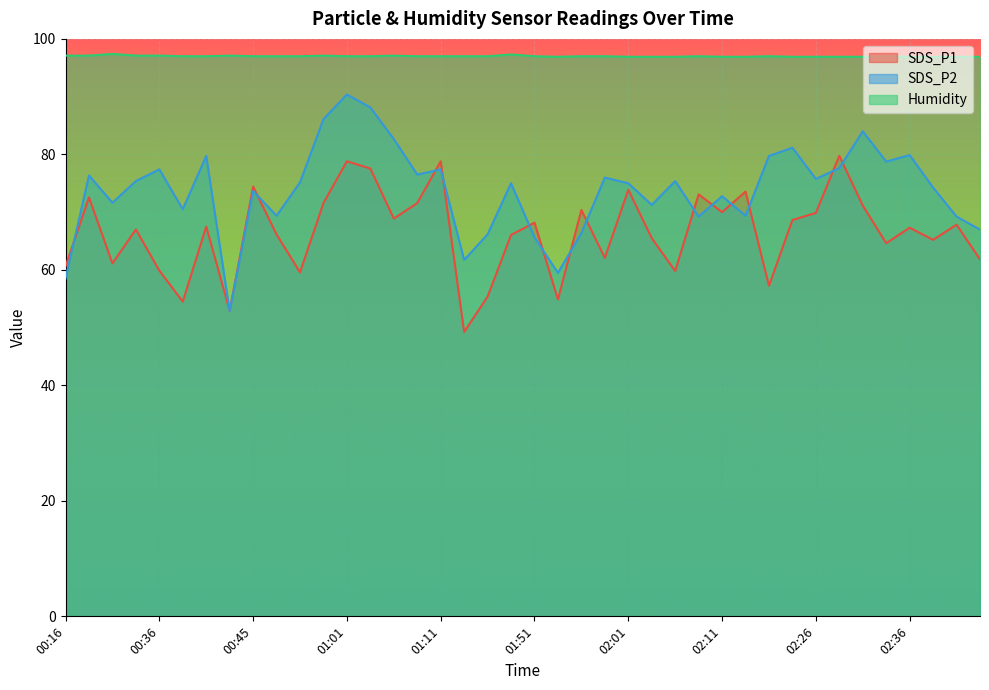

What is the minimum value for Humidity?

96.9